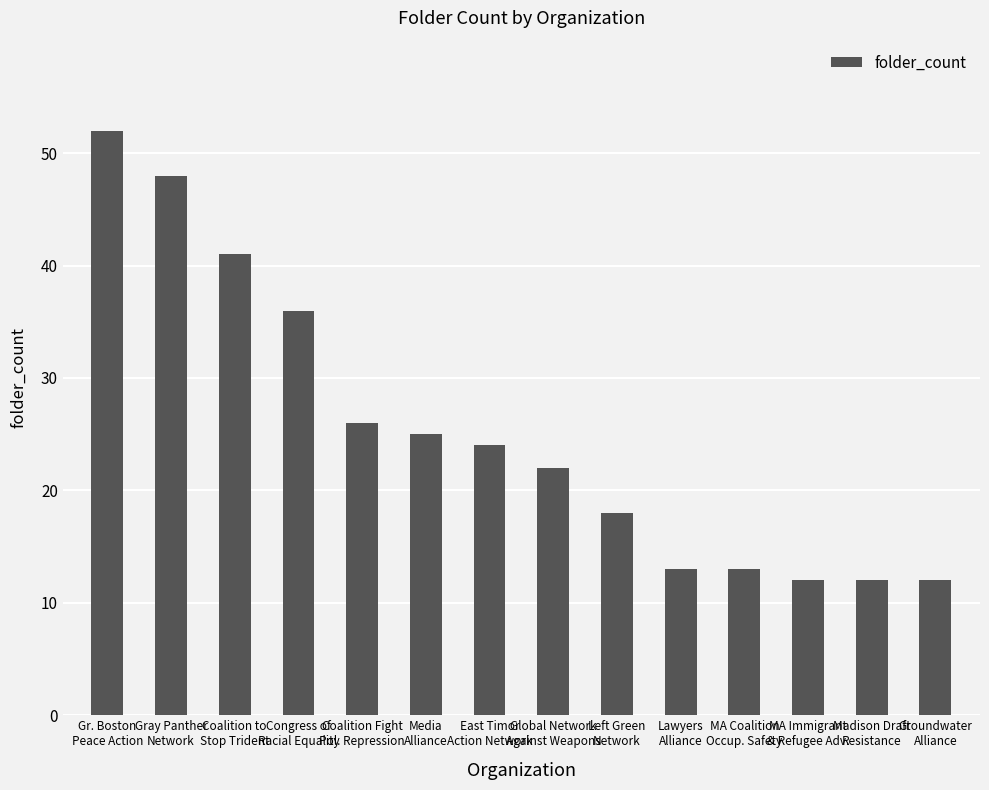

What is the value of the 4th bar from the left?

36